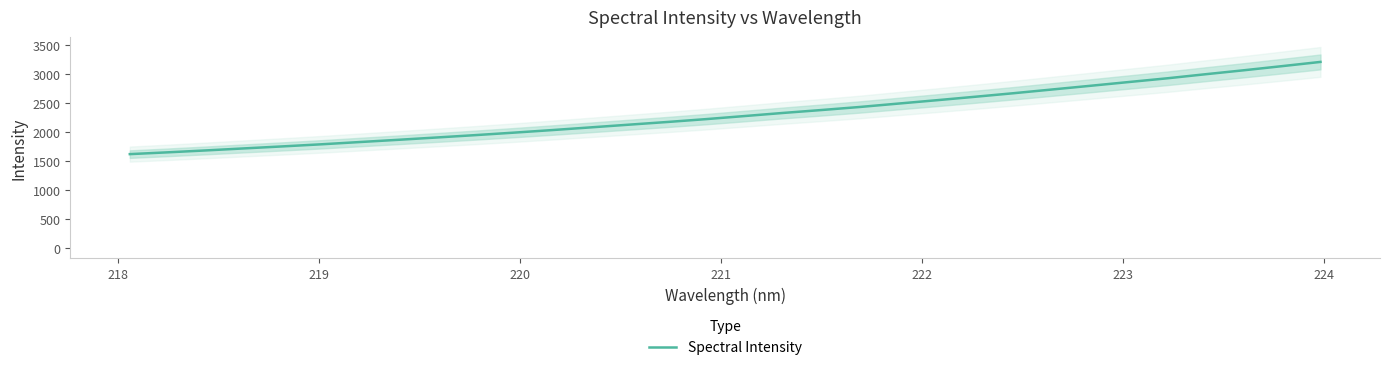

What is the lowest value of the Spectral Intensity series?

1622.8